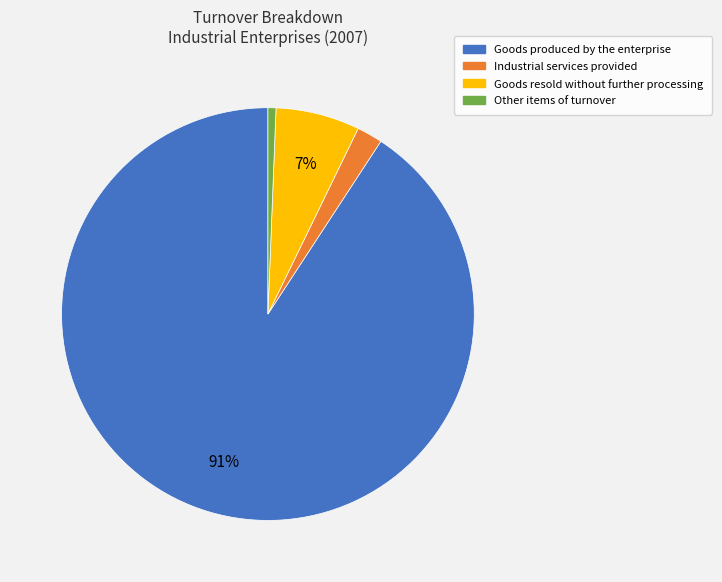

How many slices are in this pie chart?

4